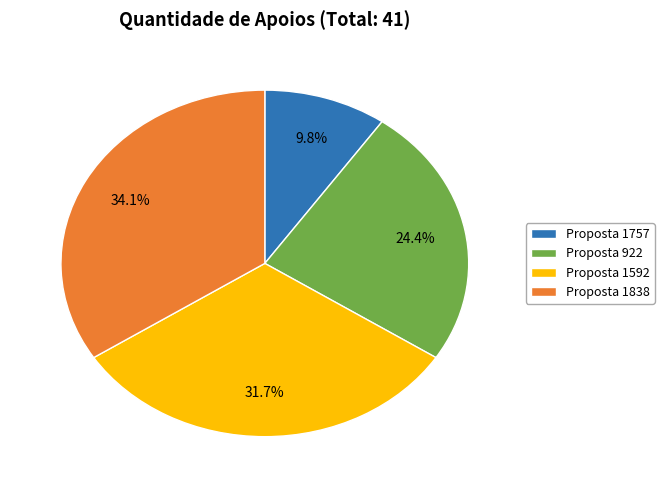

Does any single category account for the majority?

No